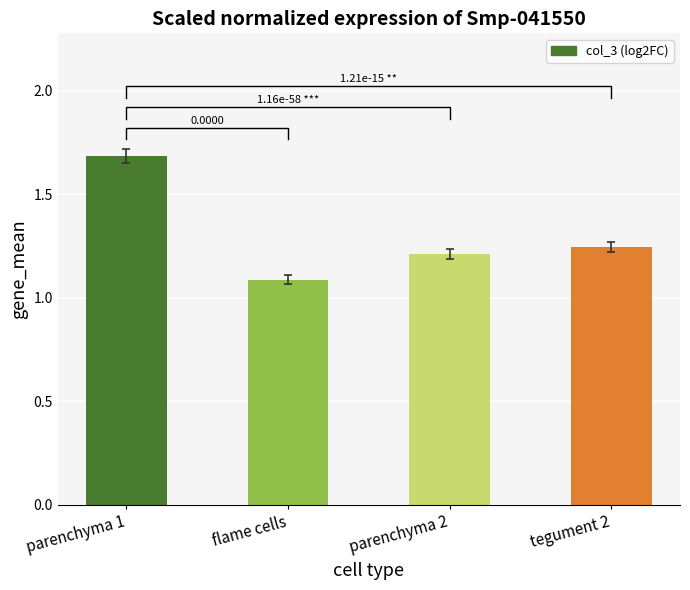

What value does the data have at tegument 2?

1.2